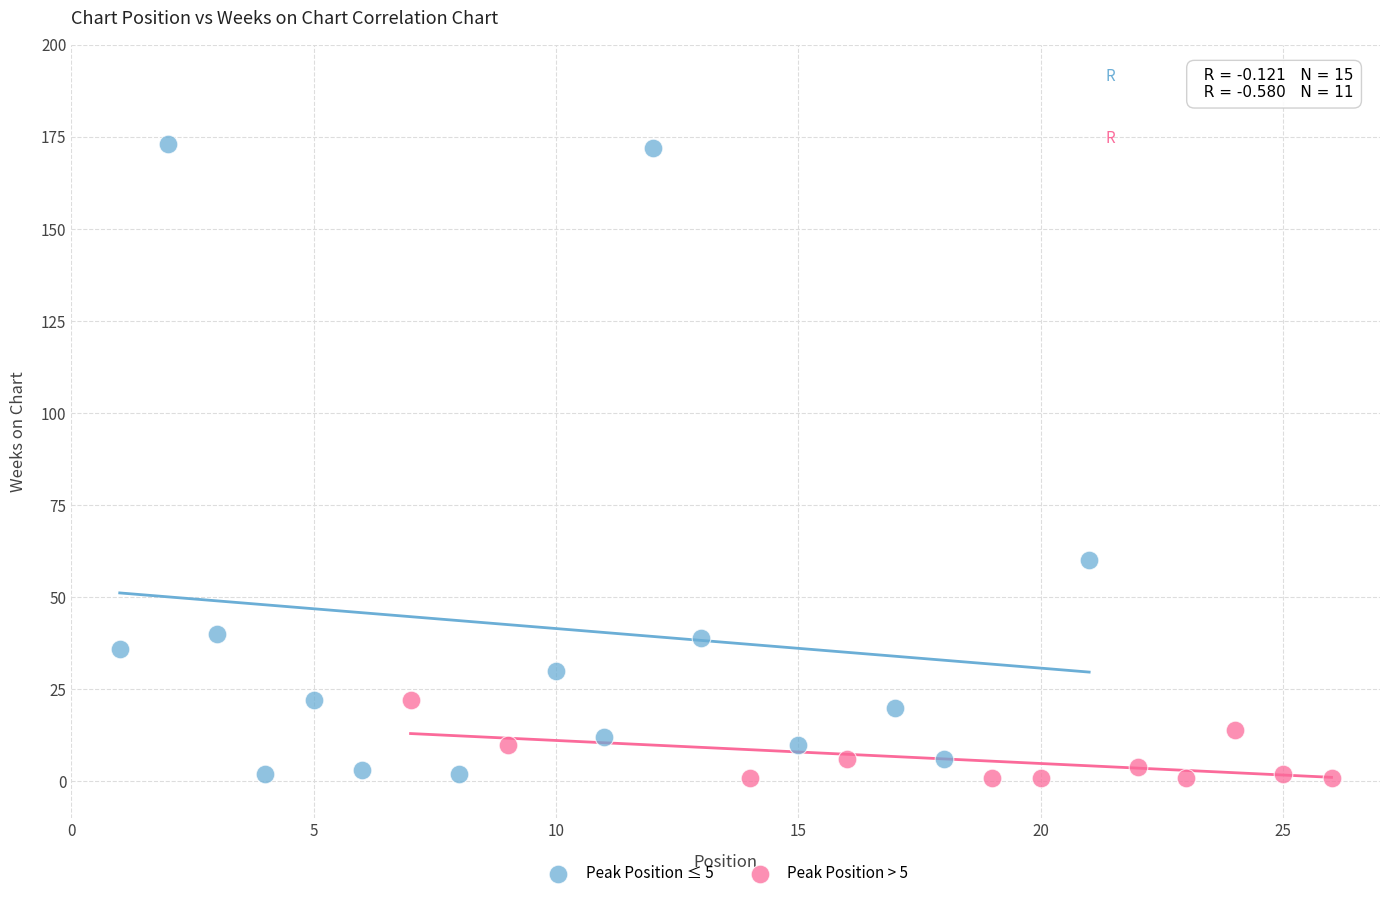

Which series contains the highest Y value?

Peak Position ≤ 5